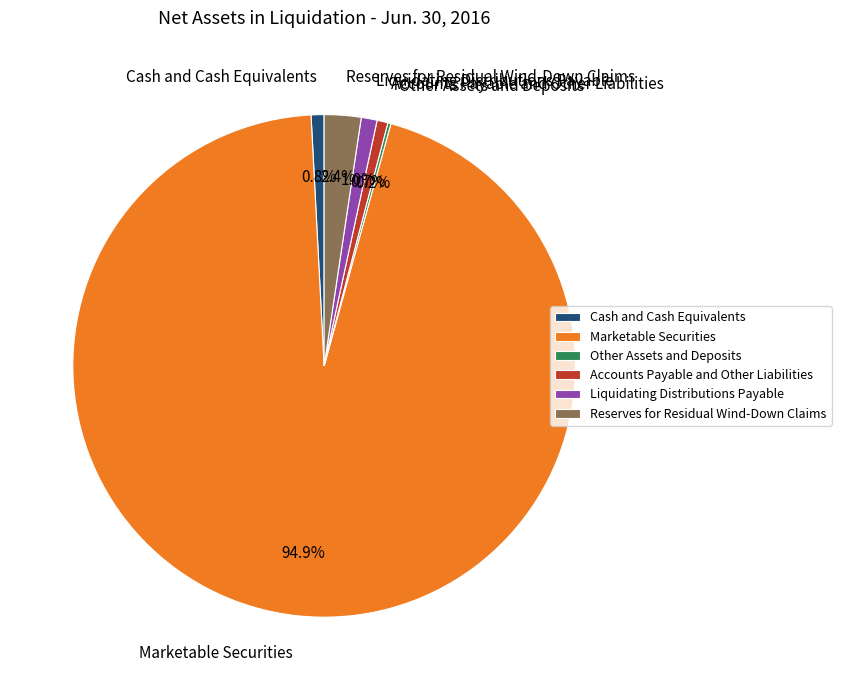

Which has a higher value, Marketable Securities or Cash and Cash Equivalents?

Marketable Securities